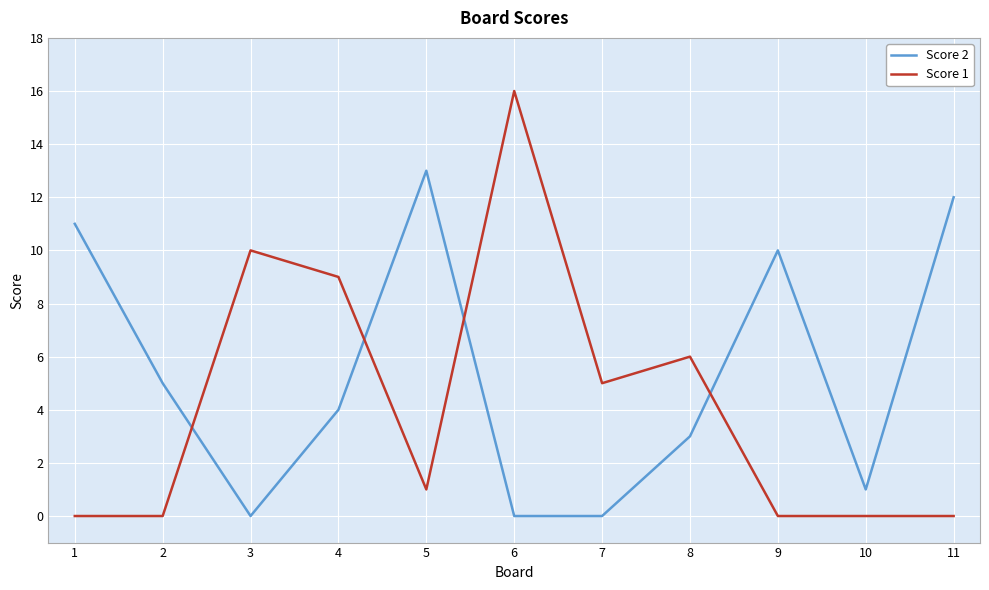

Is the value of Score 2 at 10 greater than the value of Score 1 at 3?

No